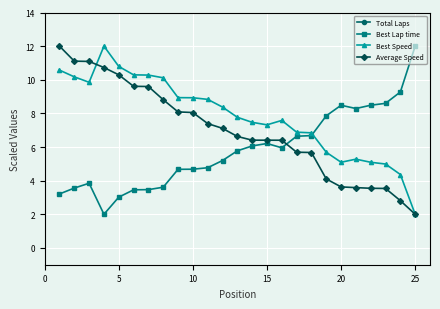

What is the value of the Average Speed point at the 25th from the left?

2.0